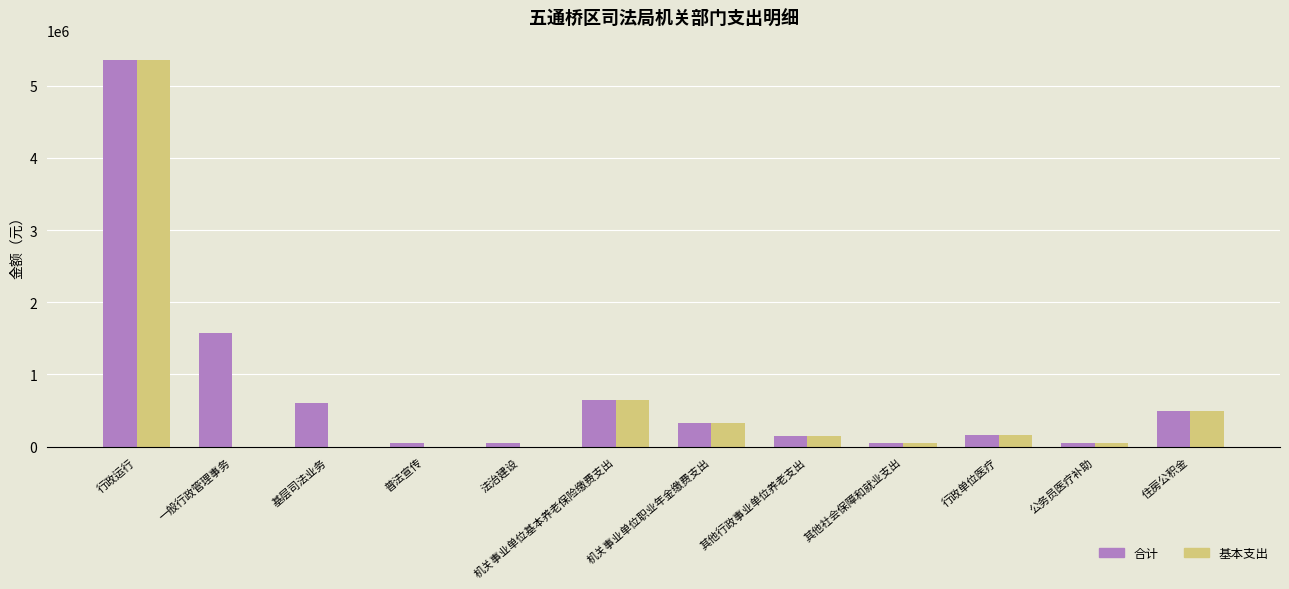

What is the sum of all 基本支出 values?

7243439.3